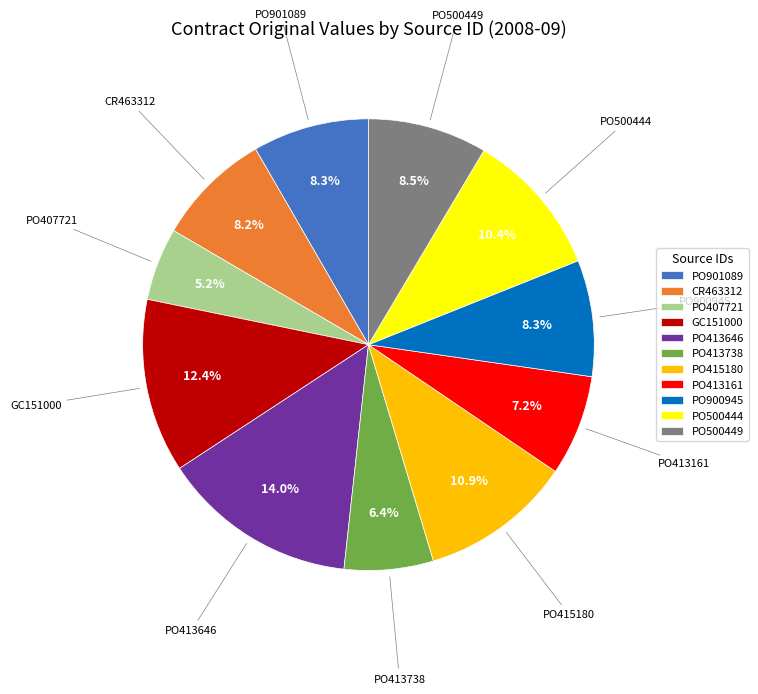

To the nearest percent, what percentage of the pie is PO415180?

11%